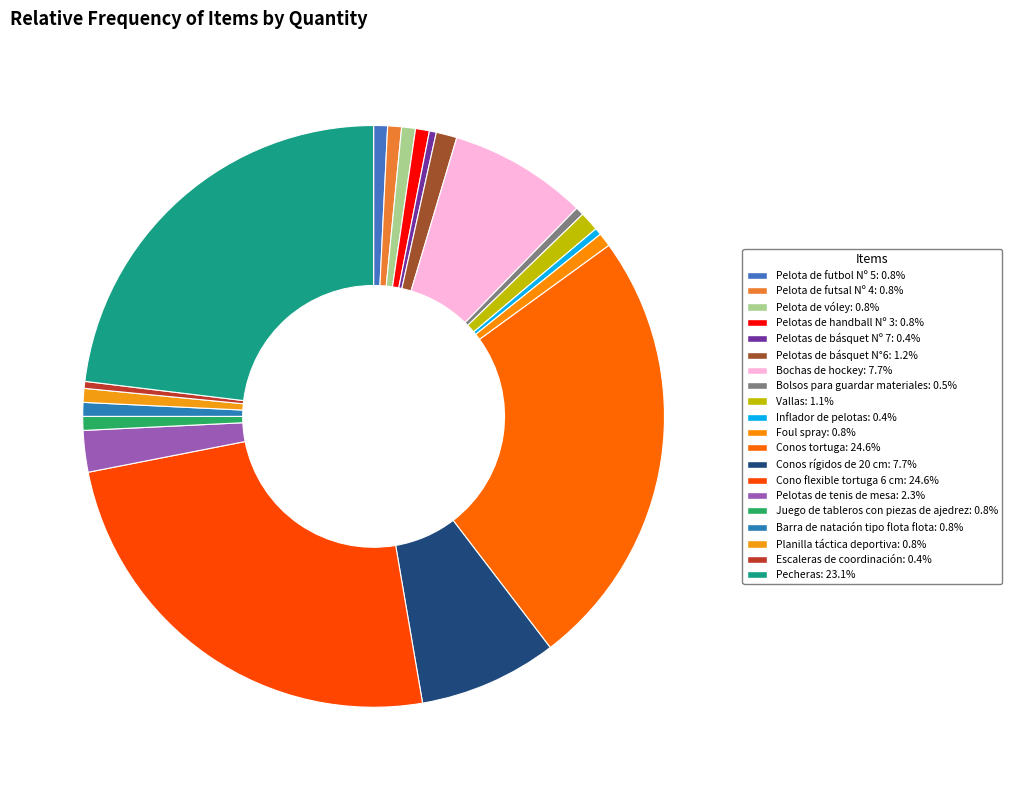

Is there a majority slice in this chart?

No